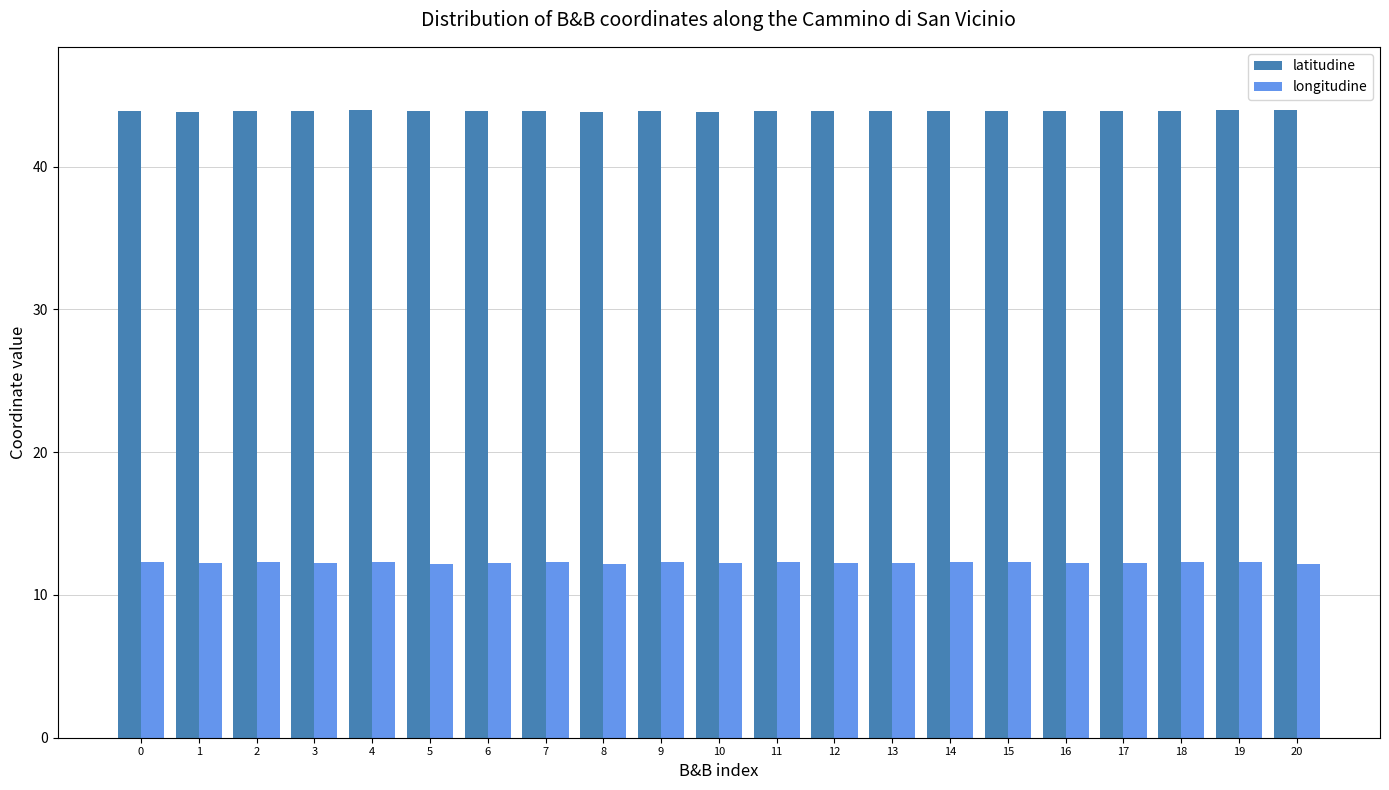

At how many categories does at least one series exceed 29?

21